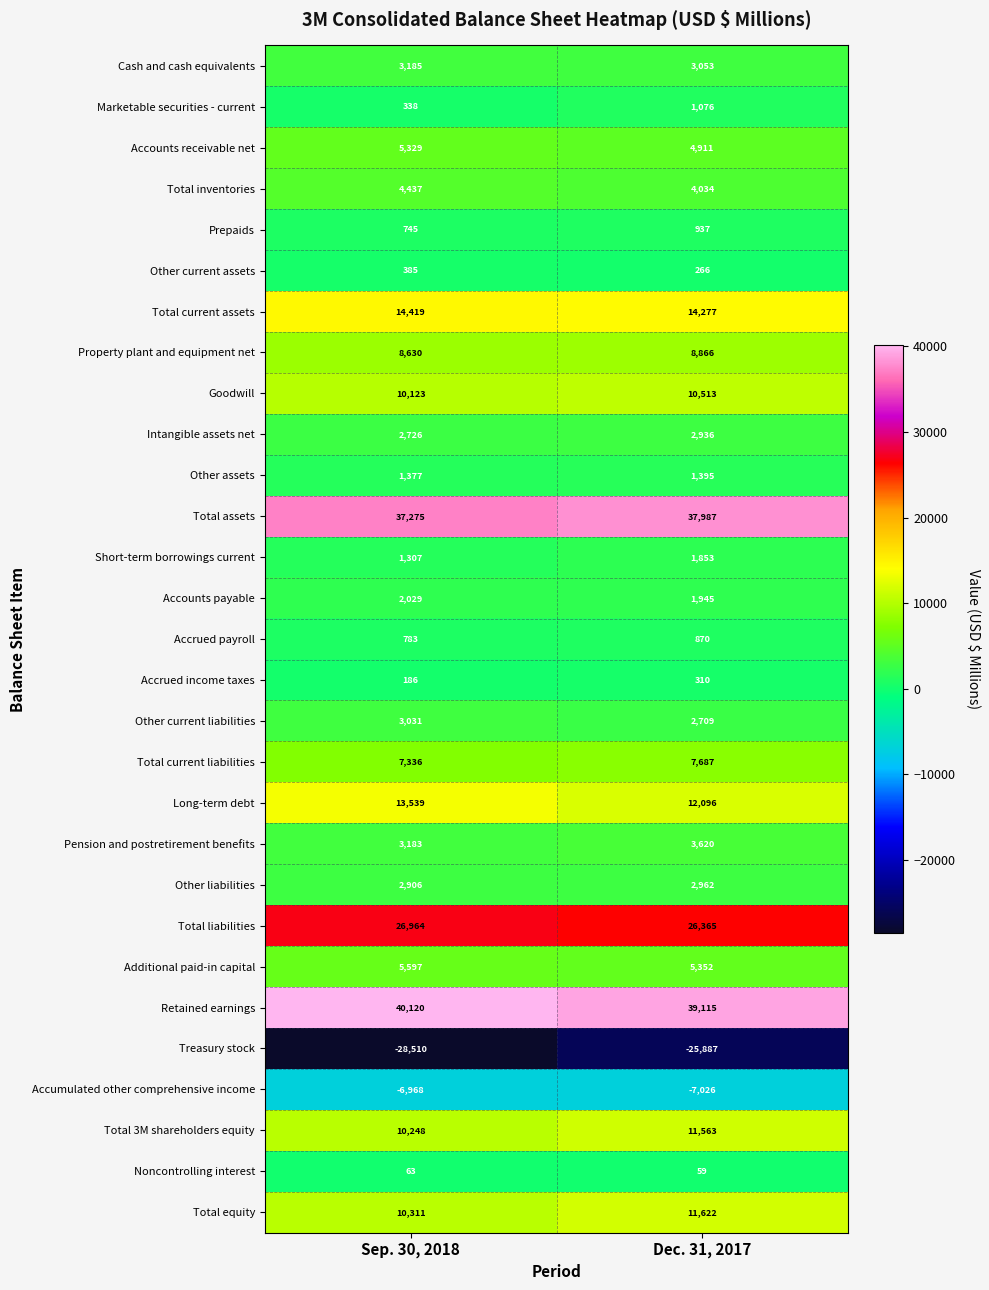

The value of Other assets at Sep. 30, 2018 is 1377. True or false?

True